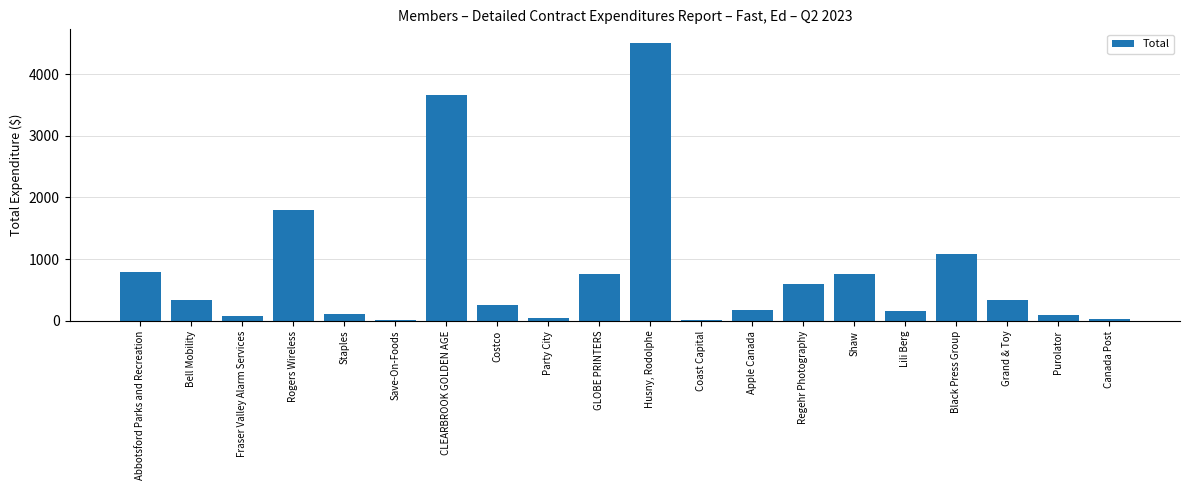

Read the value at GLOBE PRINTERS.

760.3